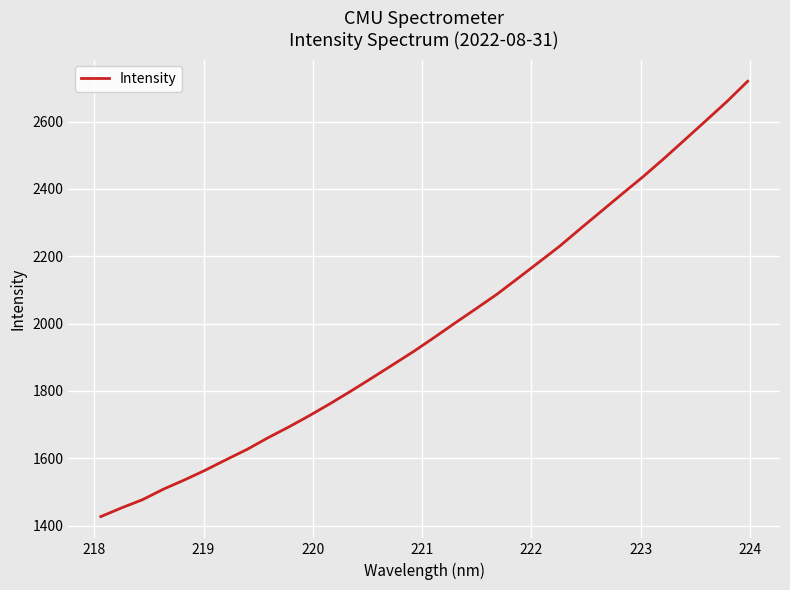

What is the difference between the maximum and minimum values?

1292.8